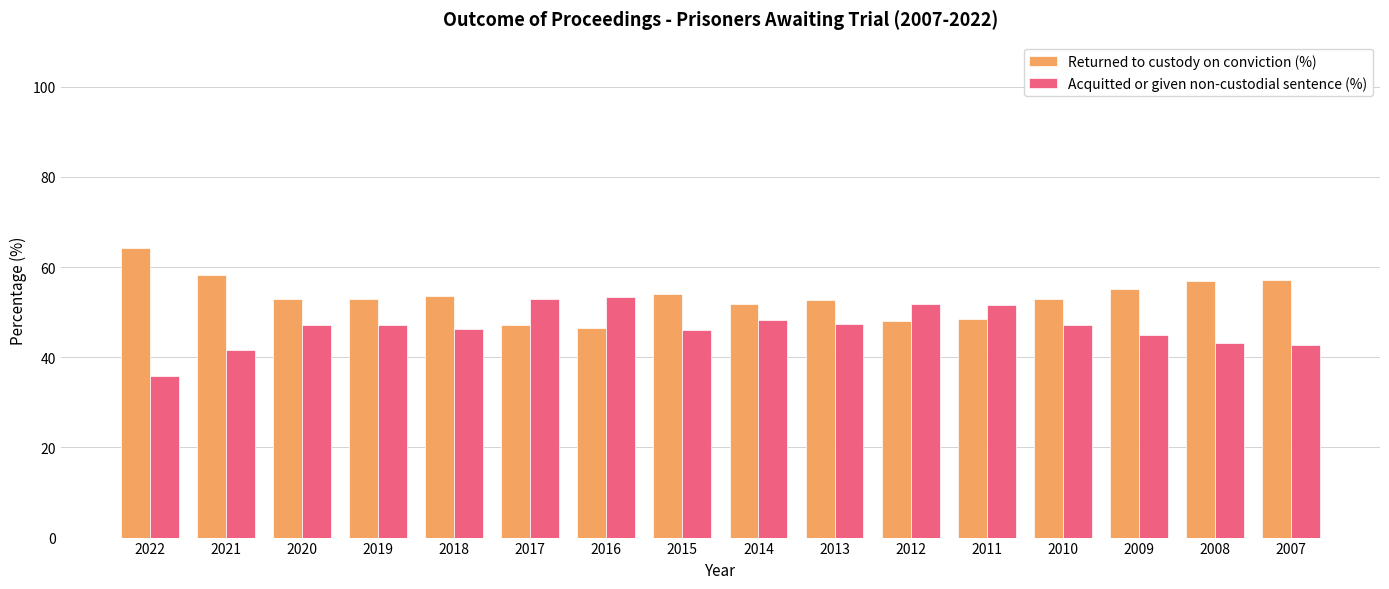

What is the approximate value of Returned to custody on conviction (%) at 2015?

54.0